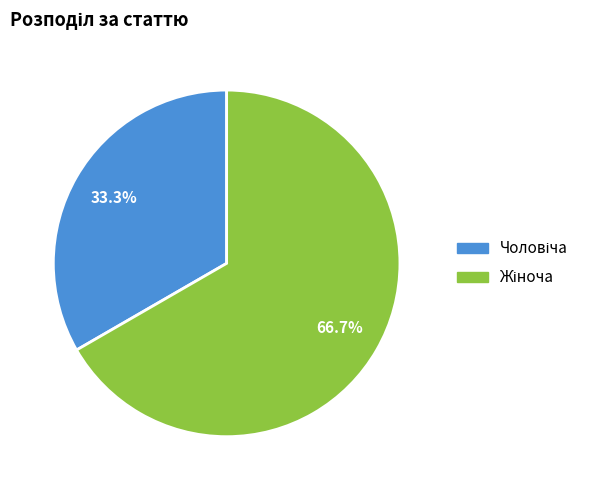

Does any single category account for the majority?

Yes